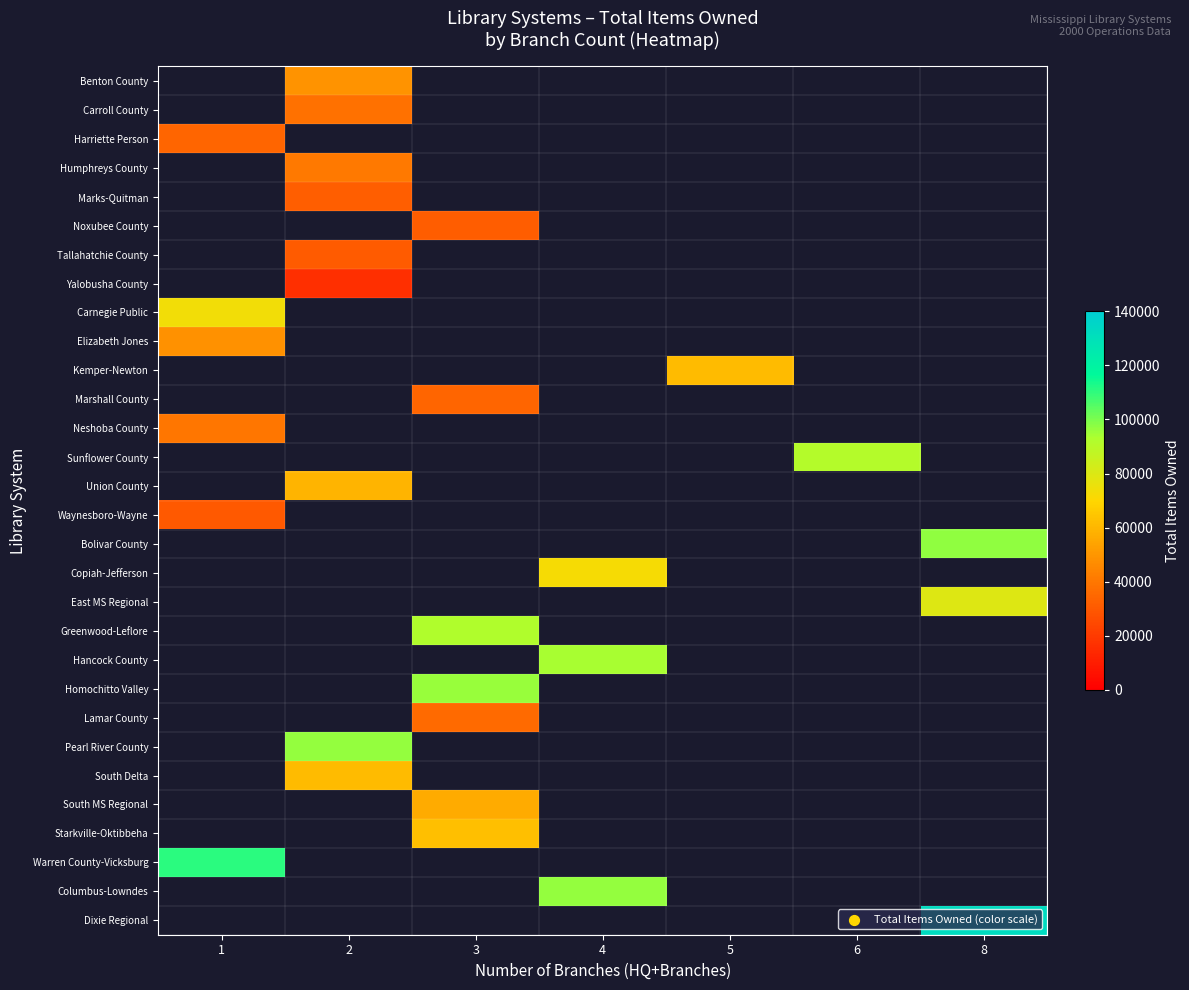

Which label corresponds to the smallest value in the chart?

2